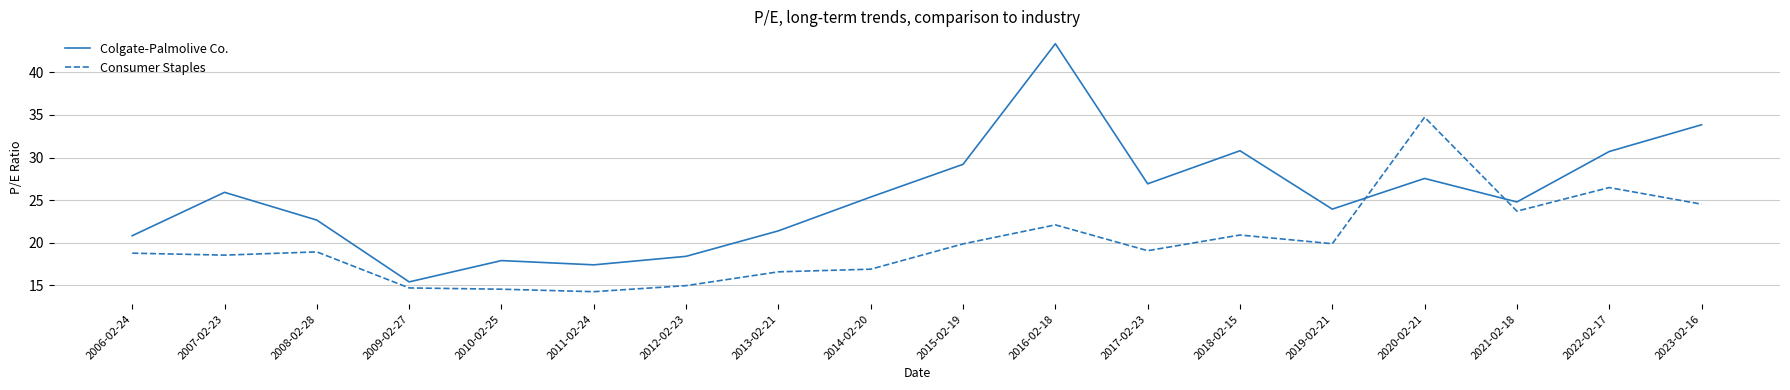

How many interior local peaks does the Colgate-Palmolive Co. series have?

5